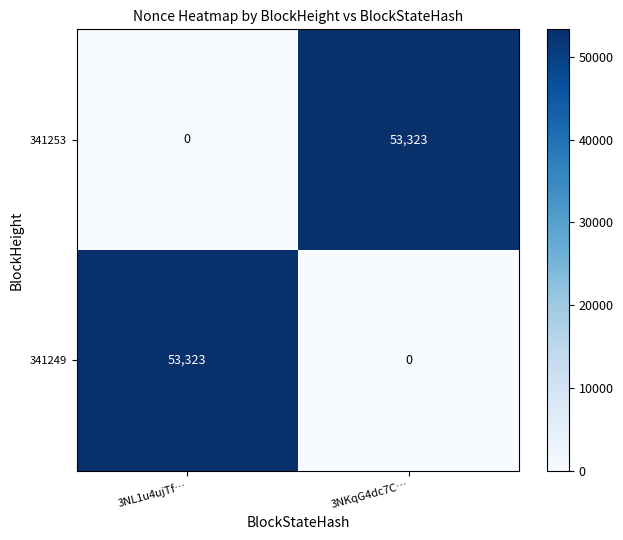

What is the approximate value of 341249 at 3NL1u4ujTf…, to the nearest 10?

53320